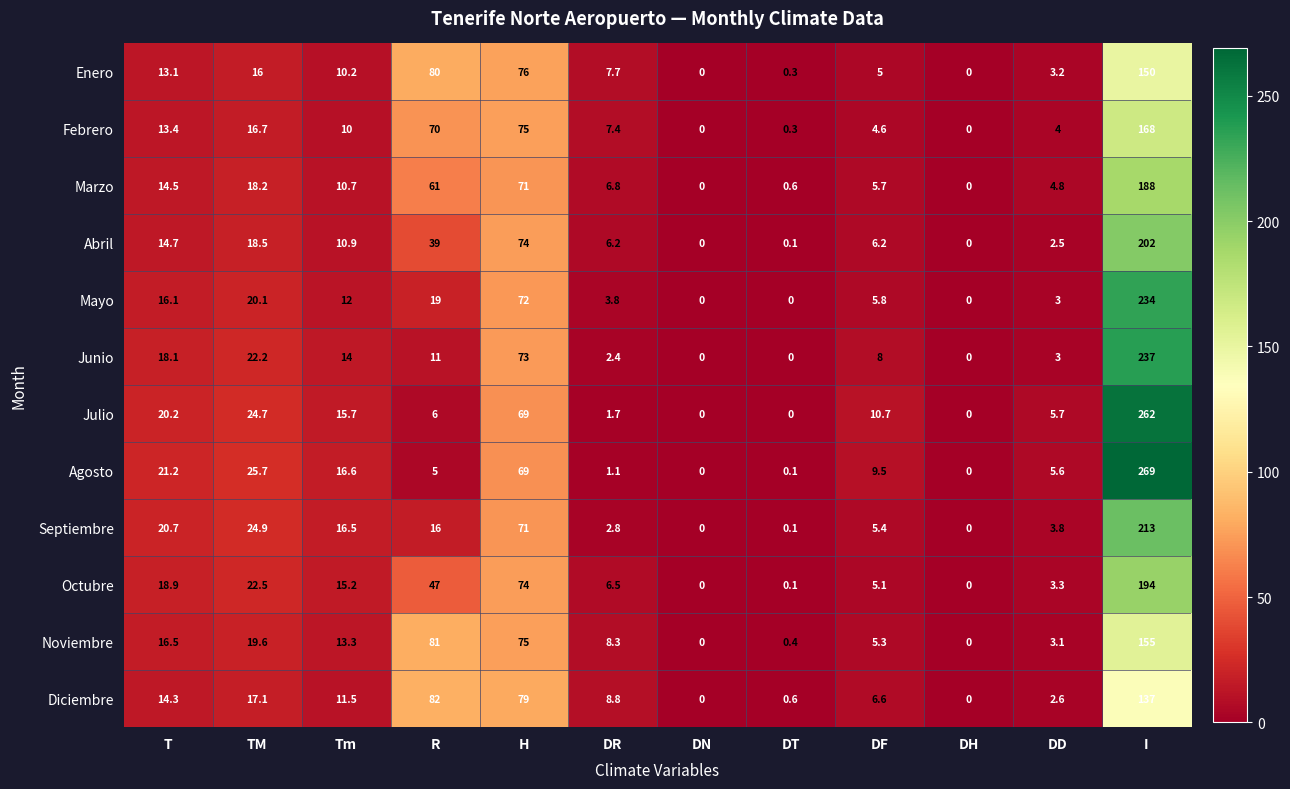

At how many categories does at least one series exceed 228?

1